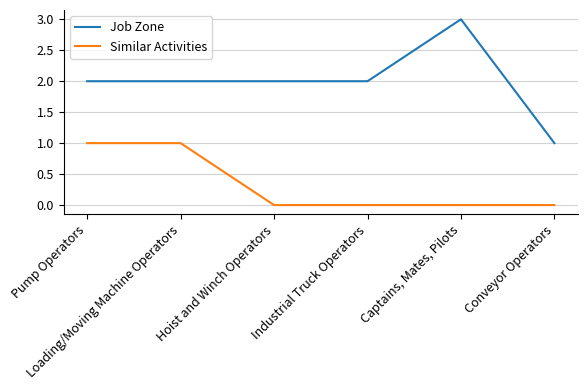

List the series in order of their overall mean, highest first.

Job Zone, Similar Activities